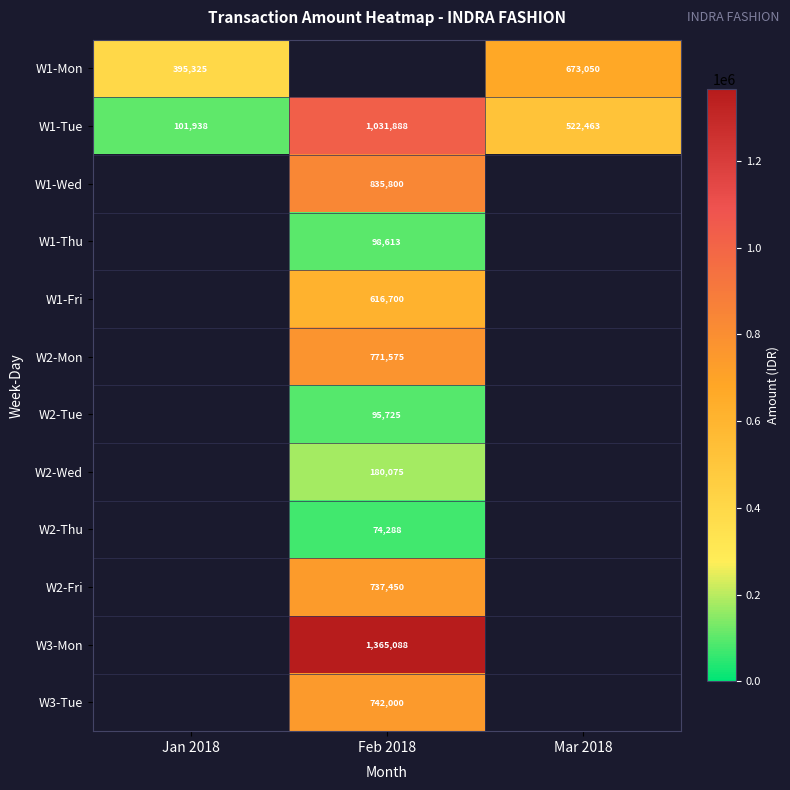

At how many categories does at least one series exceed 240419?

3